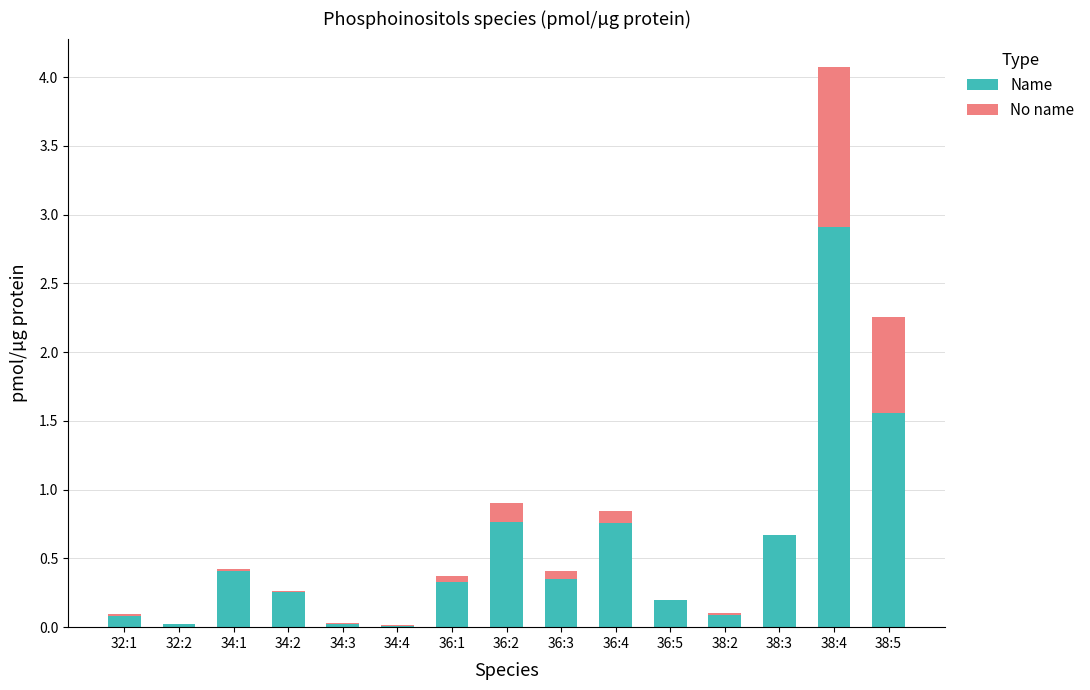

The Name series shows 0.1 at 34:1. True or false?

False